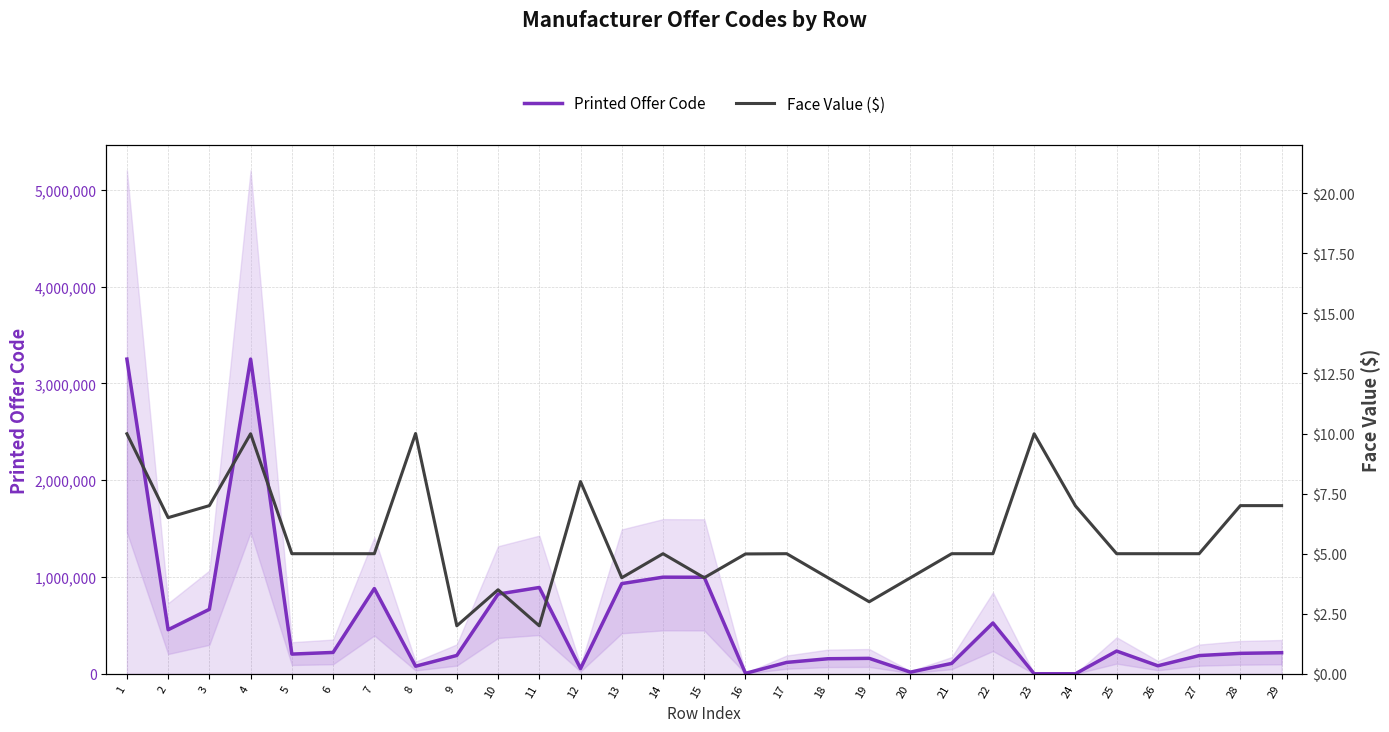

Is it true that Printed Offer Code equals 118665.0 at 17?

True